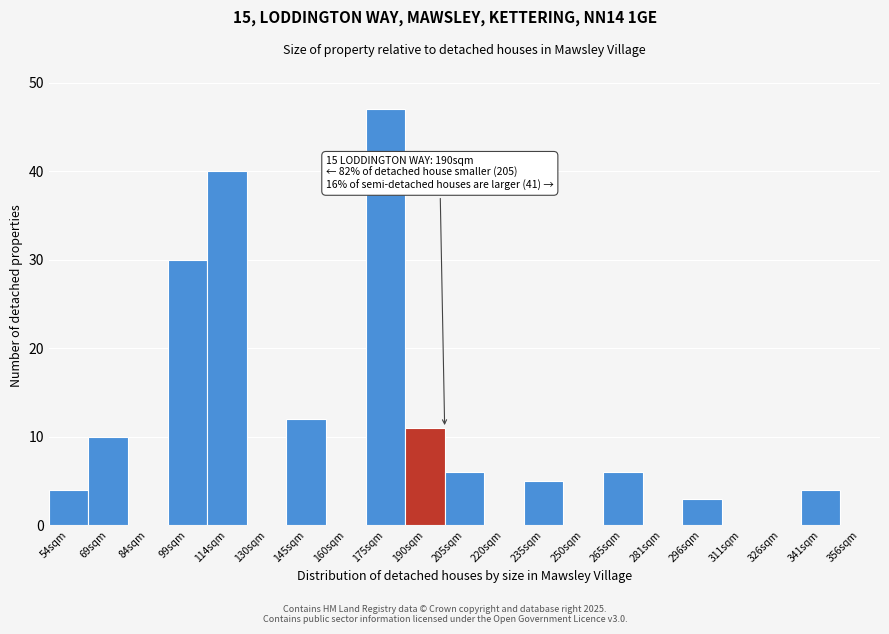

Reading left to right, transcribe all the data shown in this chart.

54sqm=4	69sqm=10	84sqm=0	99sqm=30	114sqm=40	130sqm=0	145sqm=12	160sqm=0	175sqm=47	190sqm=11	205sqm=6	220sqm=0	235sqm=5	250sqm=0	265sqm=6	281sqm=0	296sqm=3	311sqm=0	326sqm=0	341sqm=4